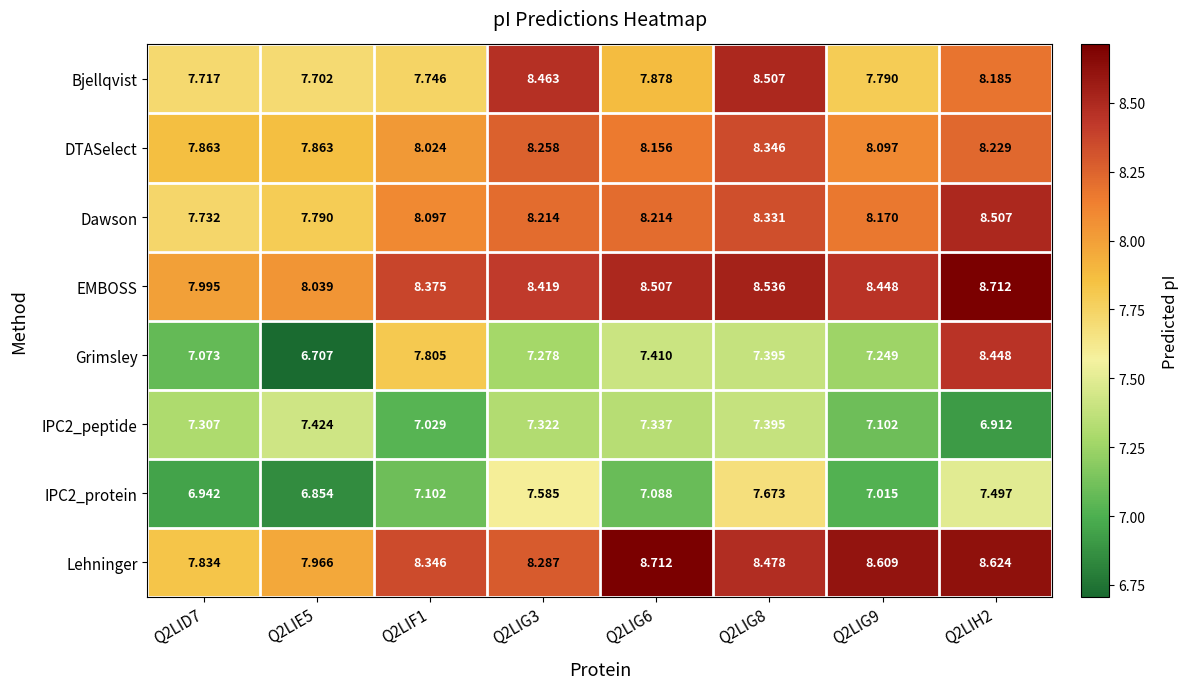

Which series has the largest total across all categories?

EMBOSS